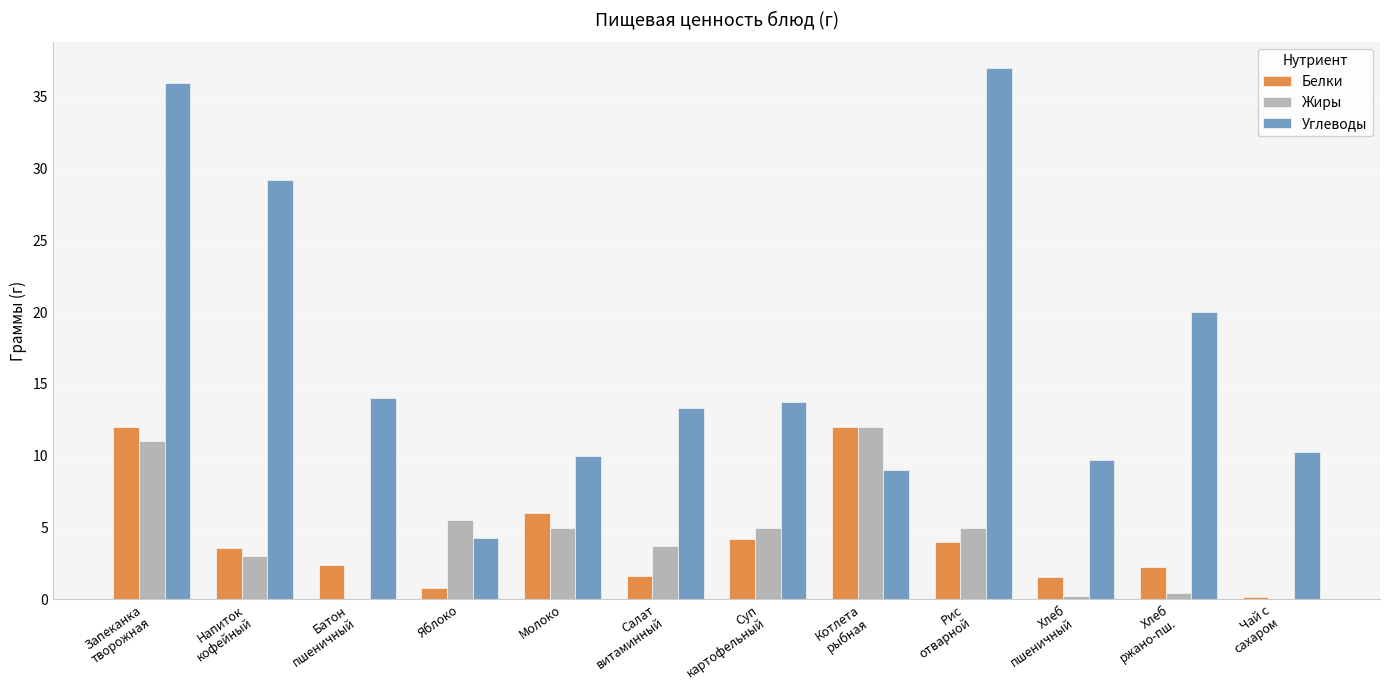

Count the number of categories in the chart.

12